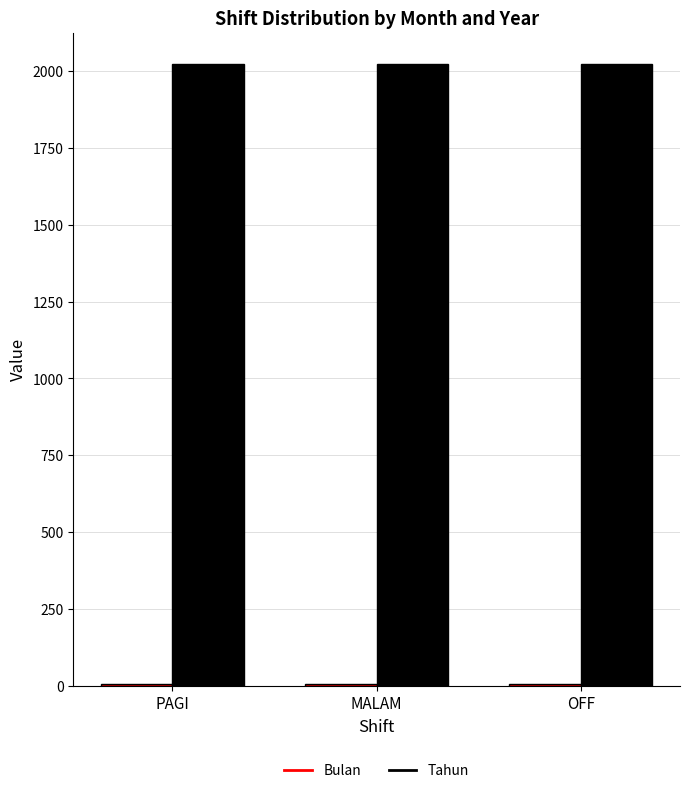

The value of Tahun at MALAM is 538. True or false?

False